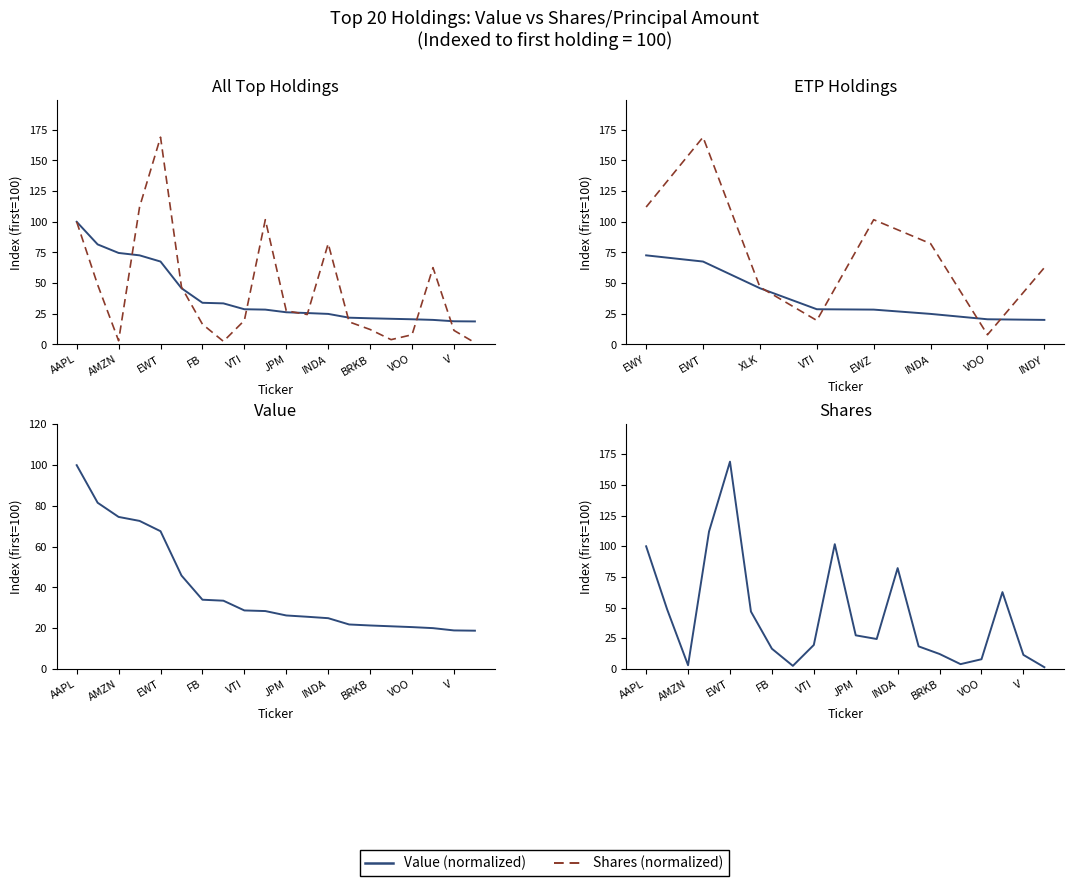

What is the highest value of the Shares or principal amount series?

169.0